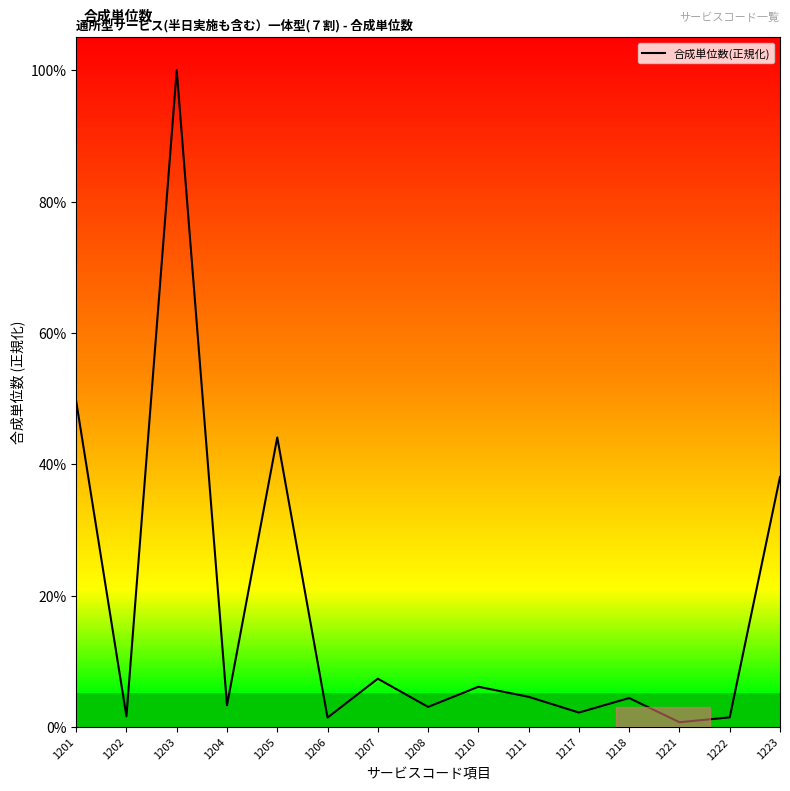

Rank the categories by value from highest to lowest.

1203, 1201, 1205, 1223, 1207, 1210, 1211, 1218, 1204, 1208, 1217, 1202, 1222, 1206, 1221